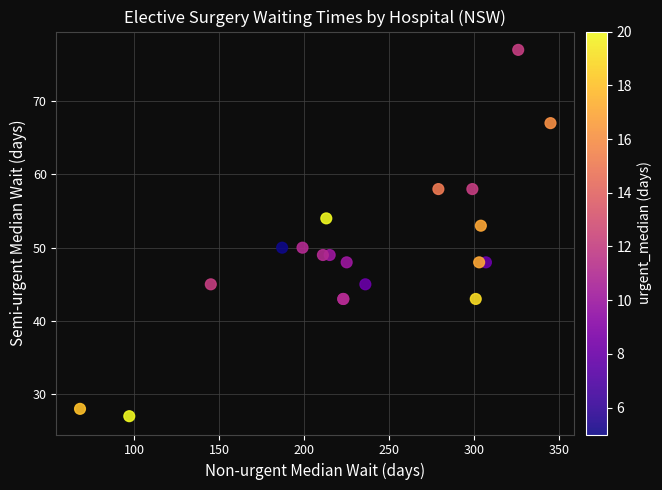

What Y value in the scatter plot is closest to 52?

53